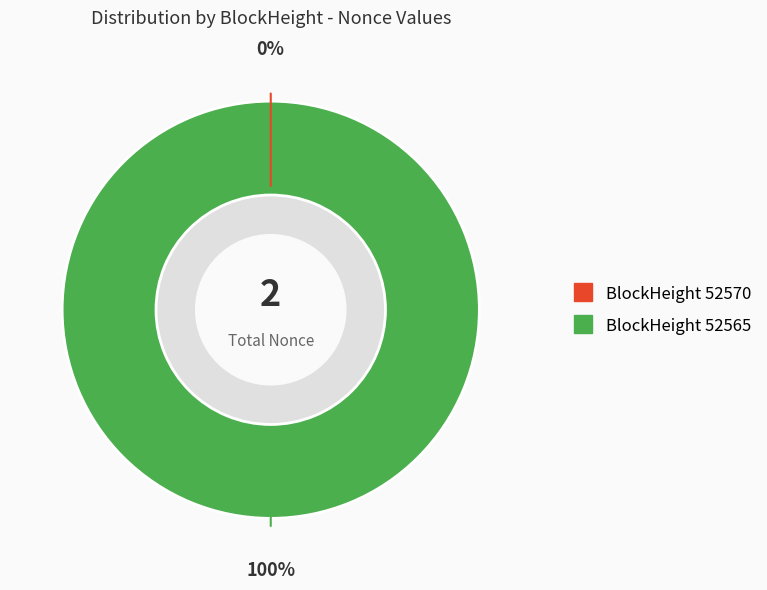

What is the largest slice in the pie chart?

52565